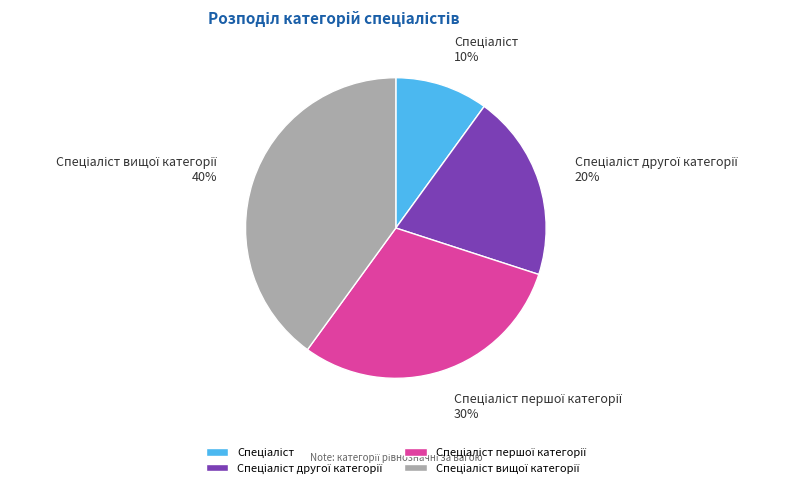

Is there a majority slice in this chart?

No